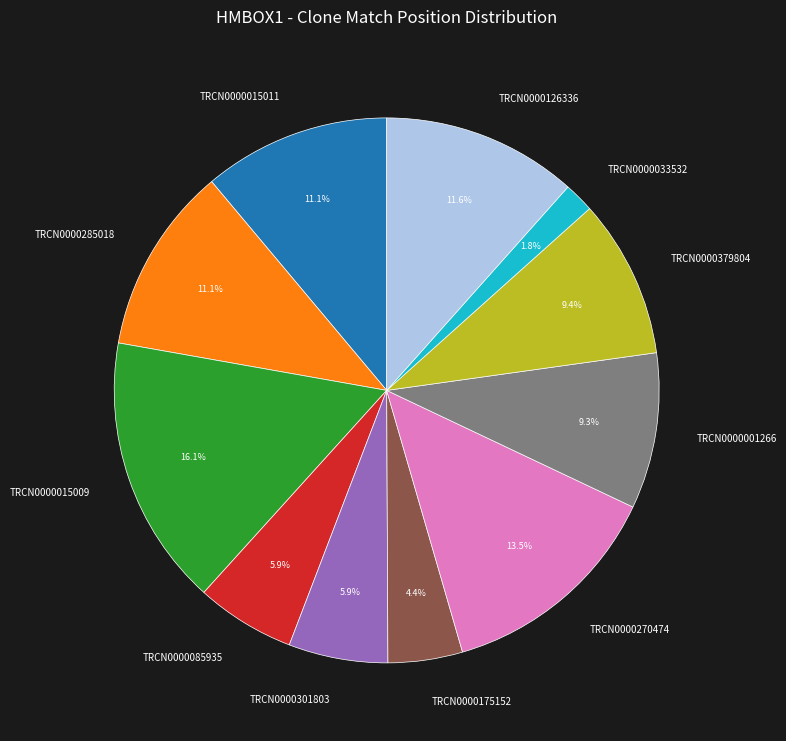

Does TRCN0000301803 represent more than half of the total?

No